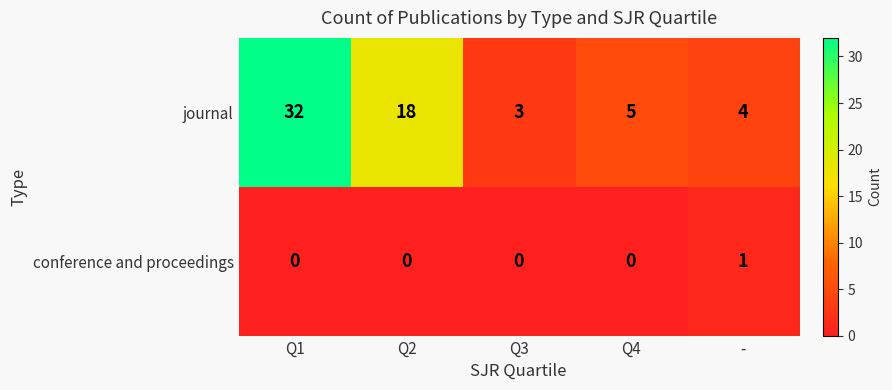

The value of conference and proceedings at - is 1. True or false?

True